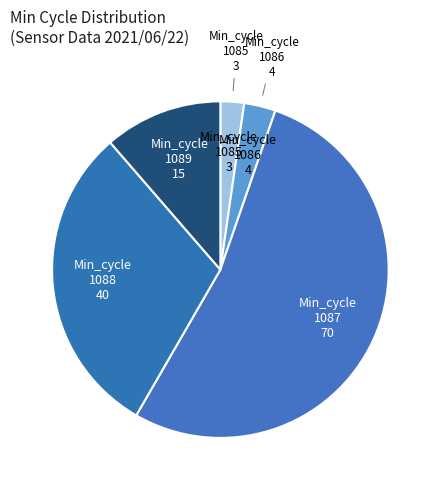

How many slices are in this pie chart?

5